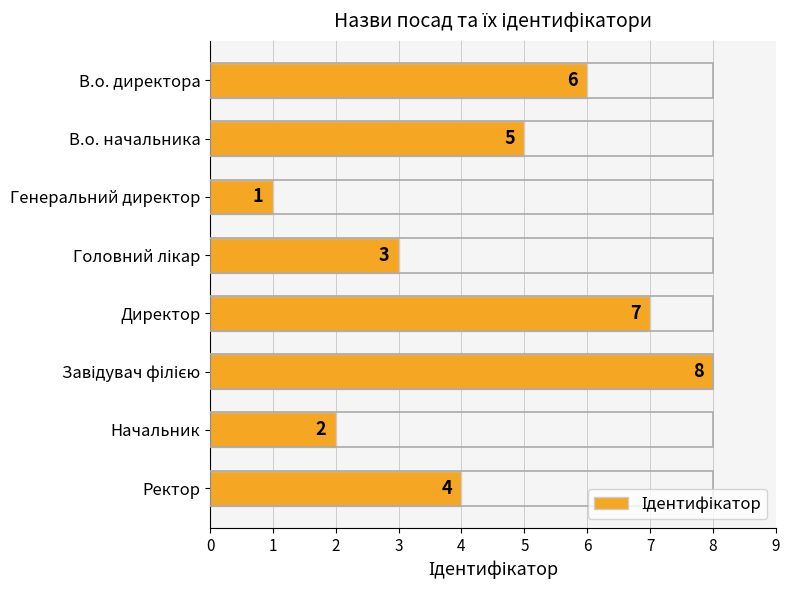

Reading top to bottom, extract all data points from this chart.

6	5	1	3	7	8	2	4